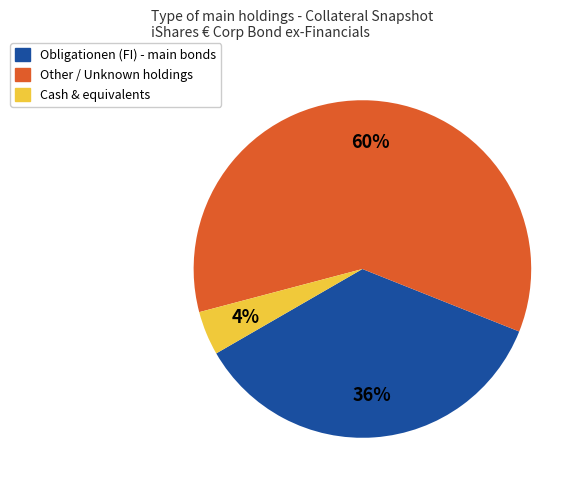

Does any single category account for the majority?

Yes